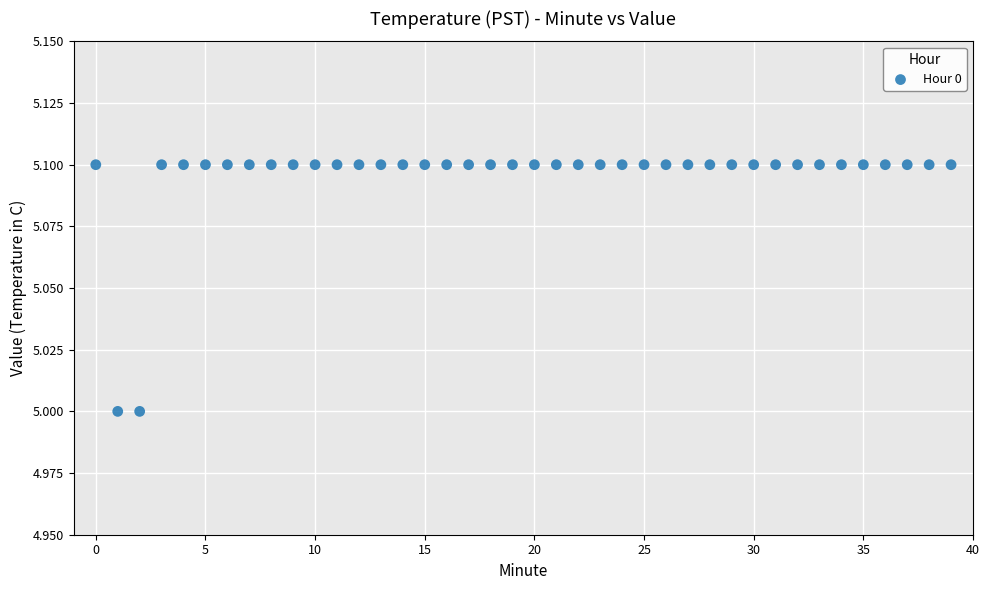

Count the number of points in this scatter plot.

40